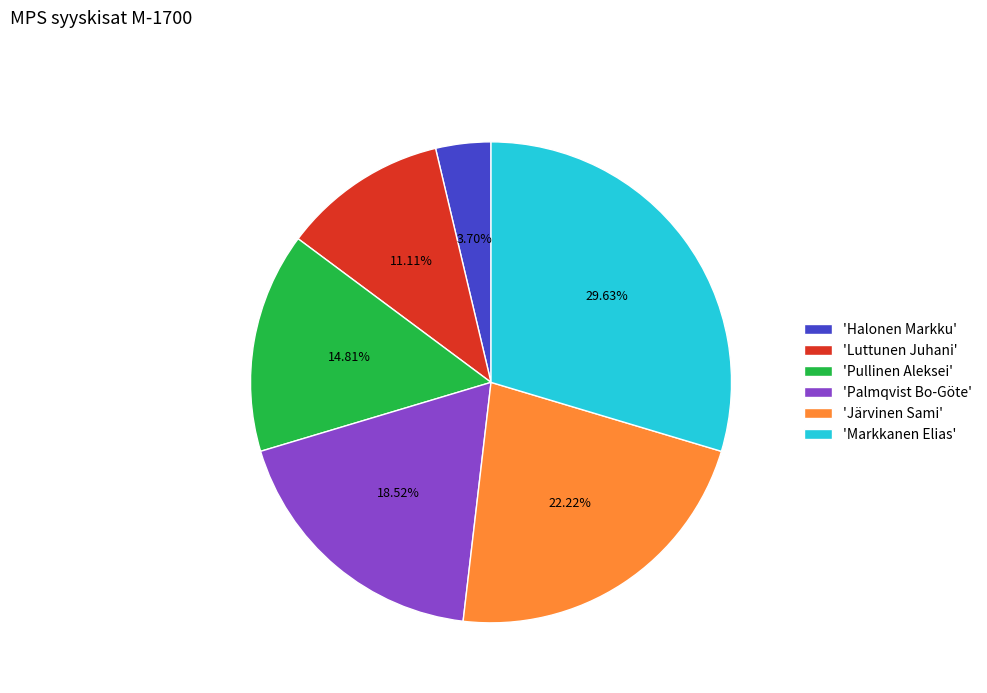

Is there a majority slice in this chart?

No